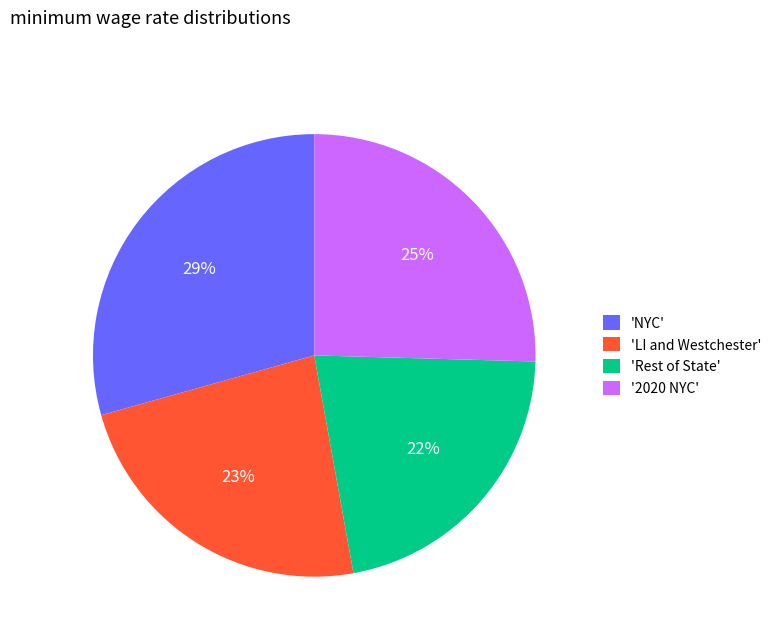

Between 'Rest of State' and 'NYC', which is larger?

'NYC'